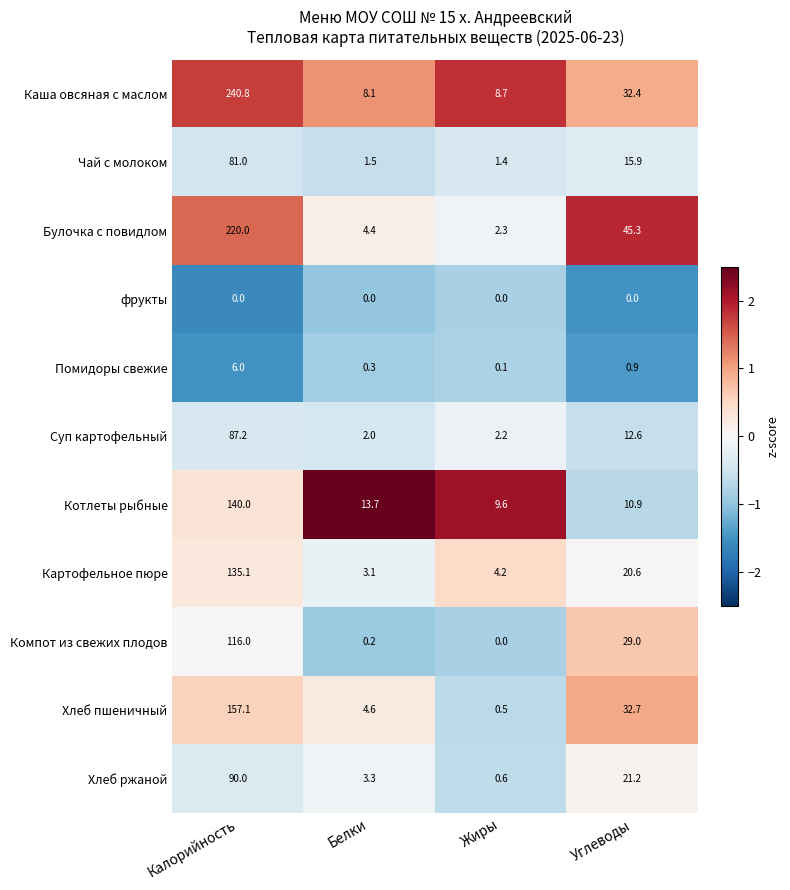

What is the sum of the Хлеб пшеничный values at Белки and Жиры?

5.1